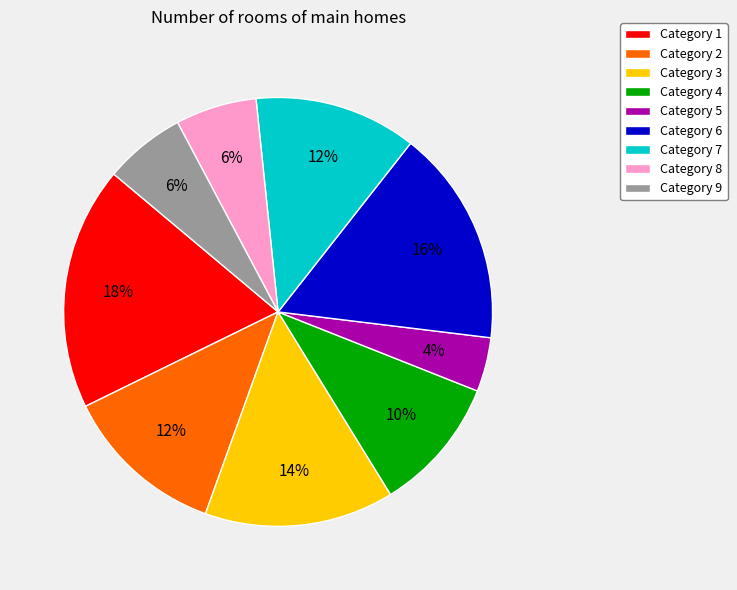

Does any single category account for the majority?

No